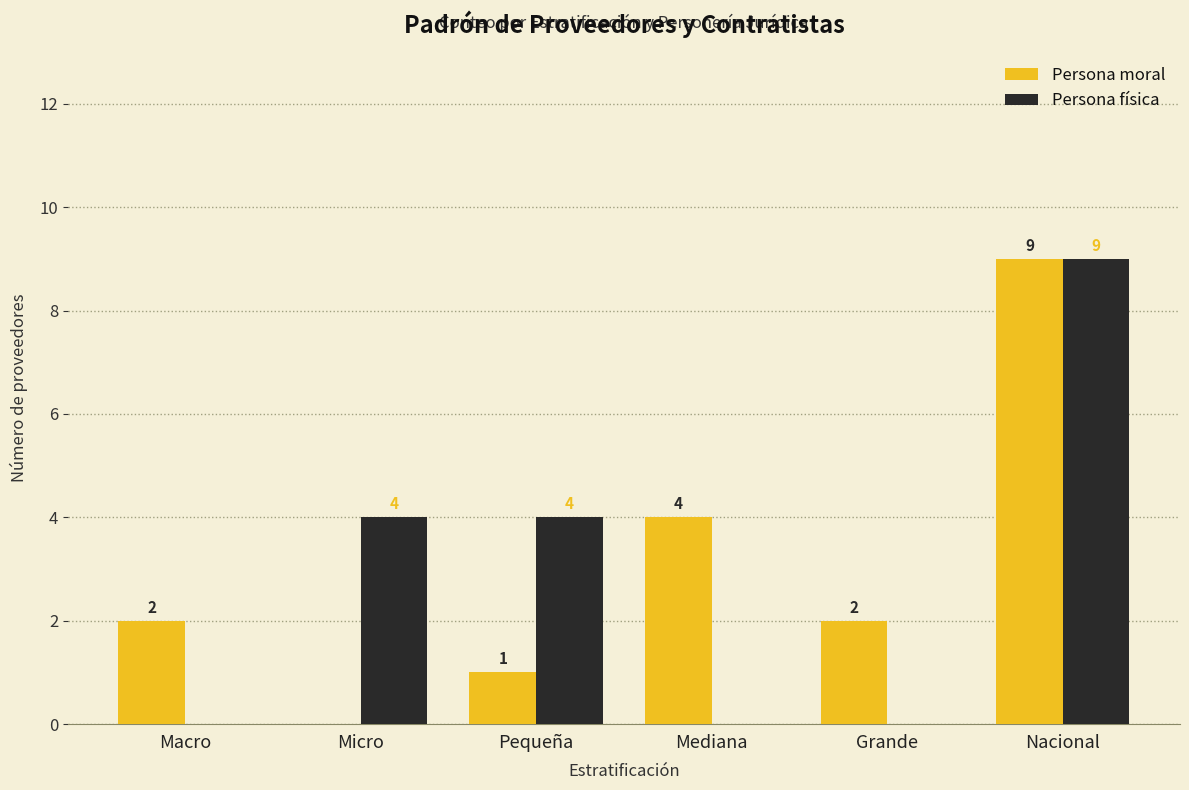

How many Persona física values are between 0 and 4?

5